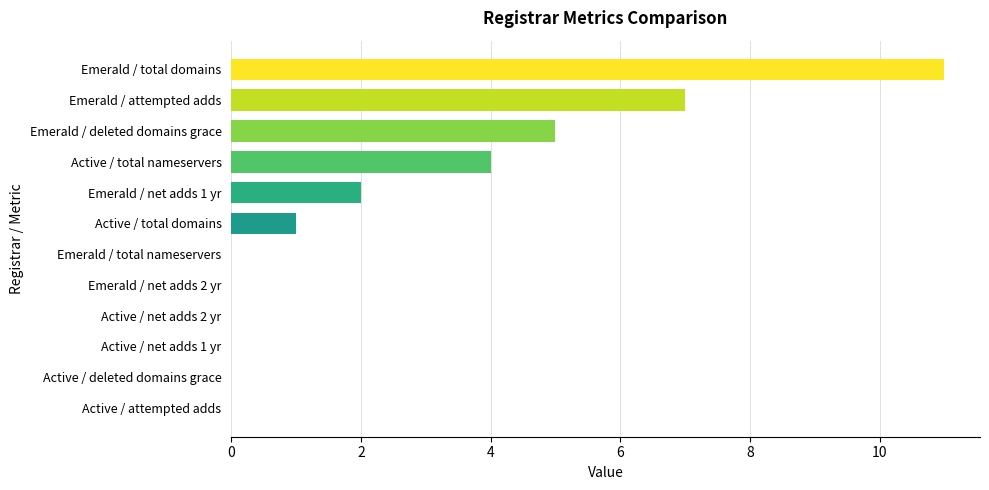

Does the chart contain stacked bars?

No